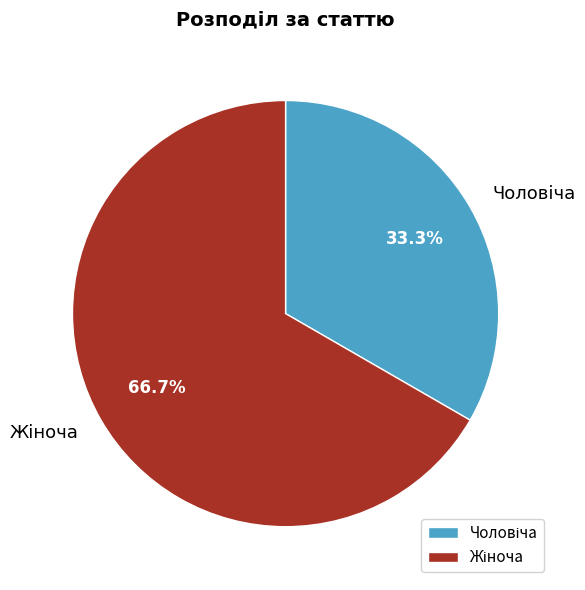

The Чоловіча slice represents 33% of the pie. True or false?

True